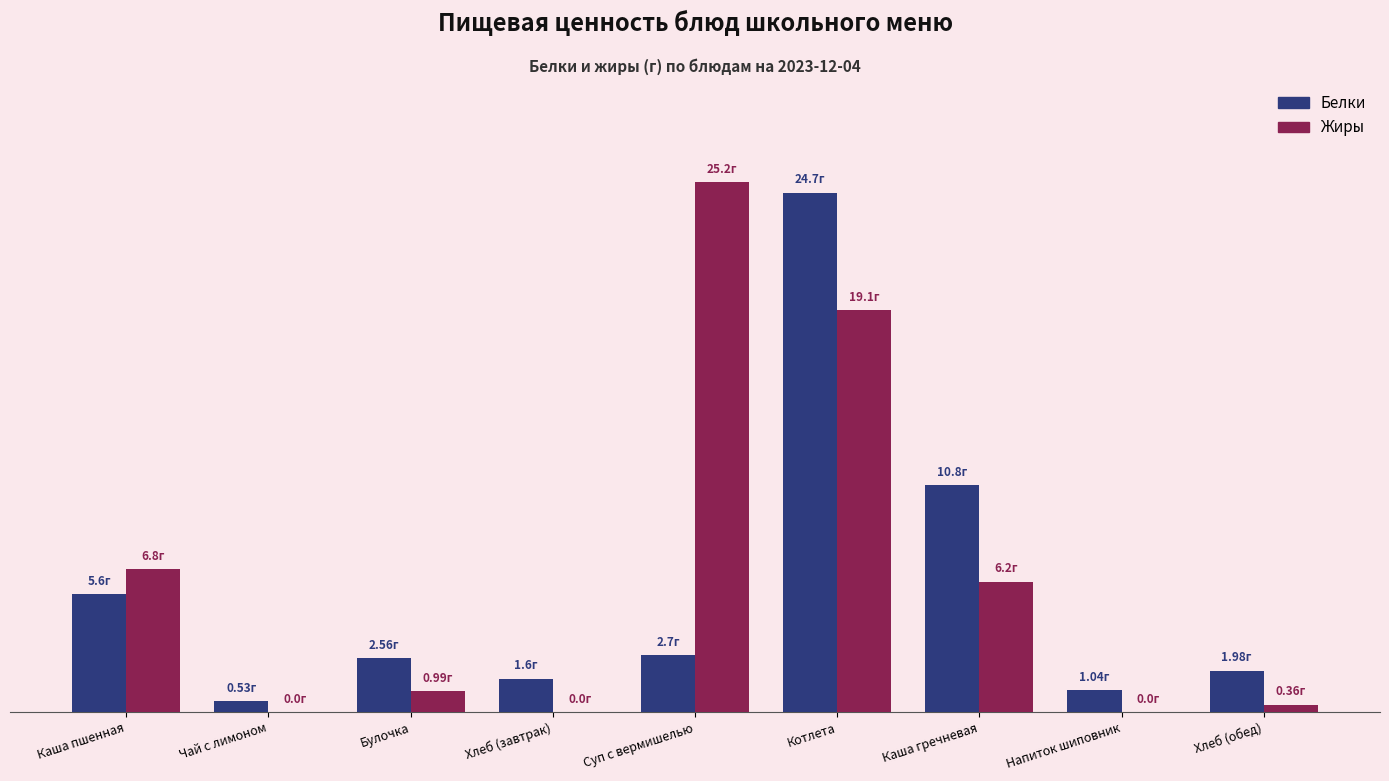

What are all the series names shown in the legend?

Белки, Жиры